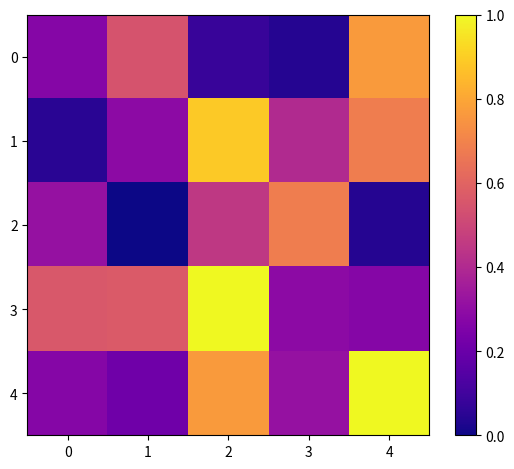

At 0, list the series in order from smallest to largest.

1, 4, 0, 2, 3